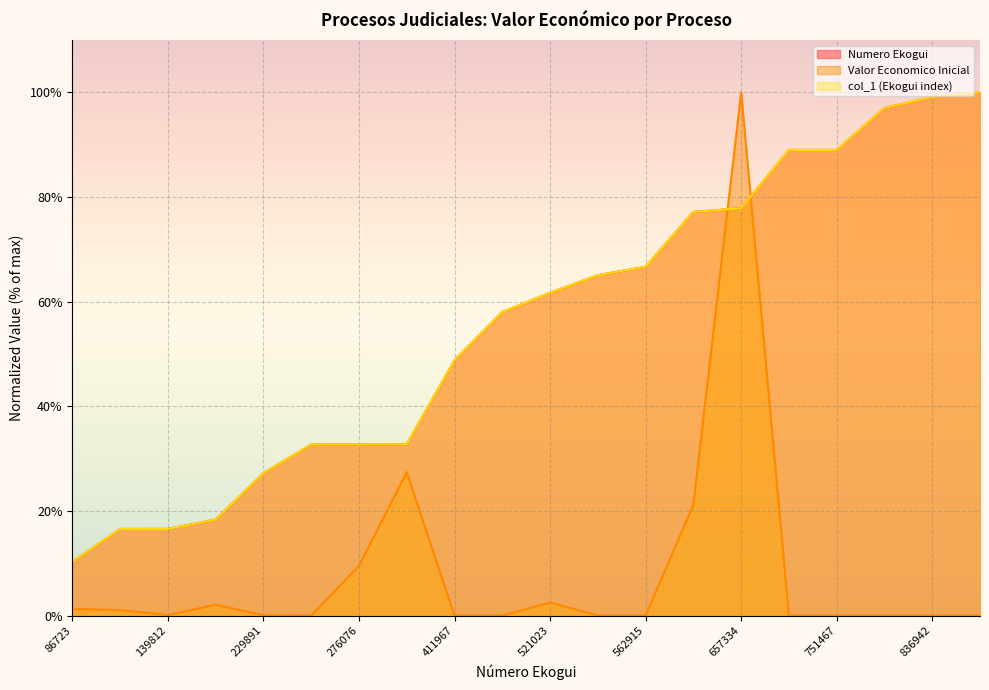

At which category is the sum across all series the highest?

657334